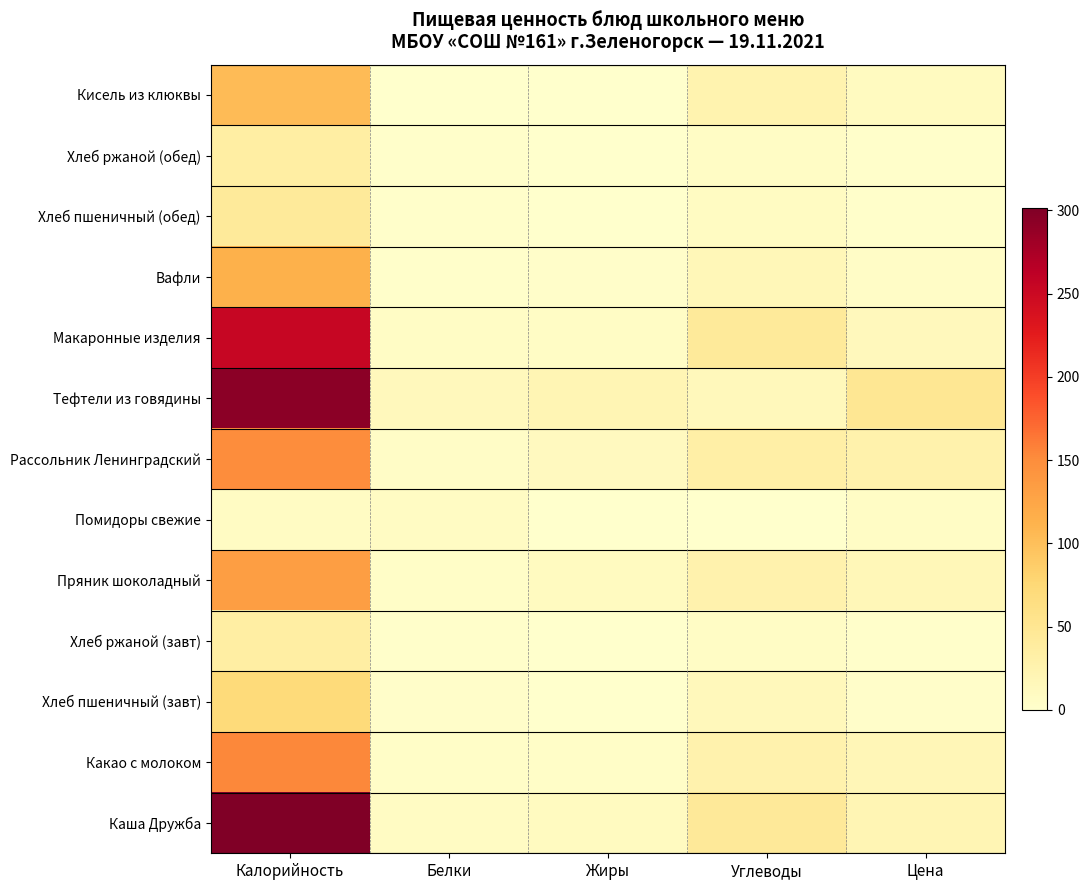

How many series are shown in this chart?

13